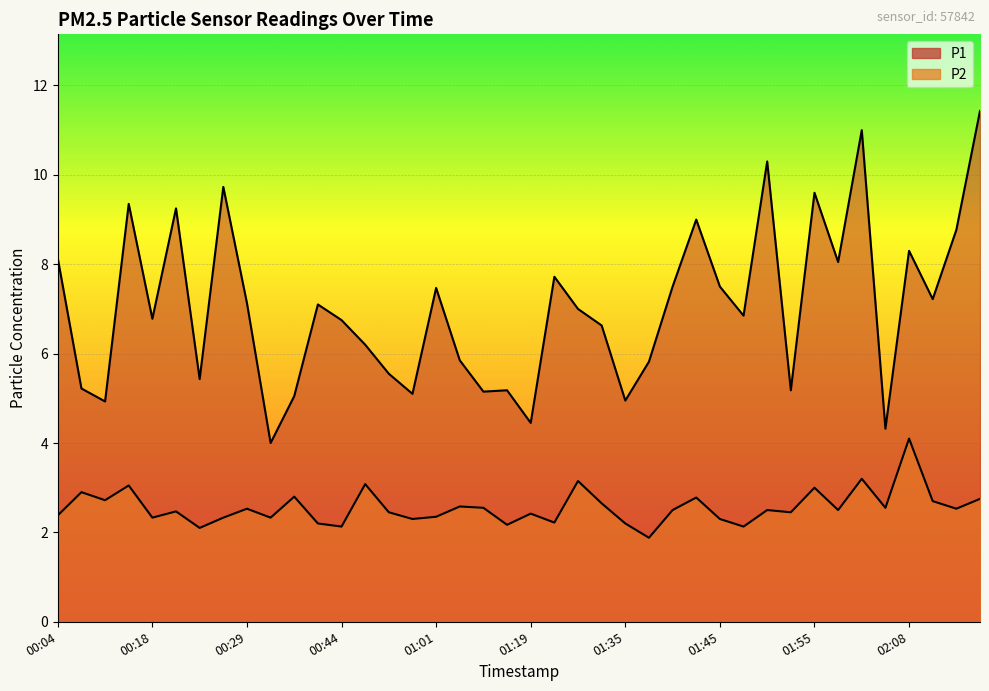

What is the difference between the highest and lowest values at 00:56?

3.1